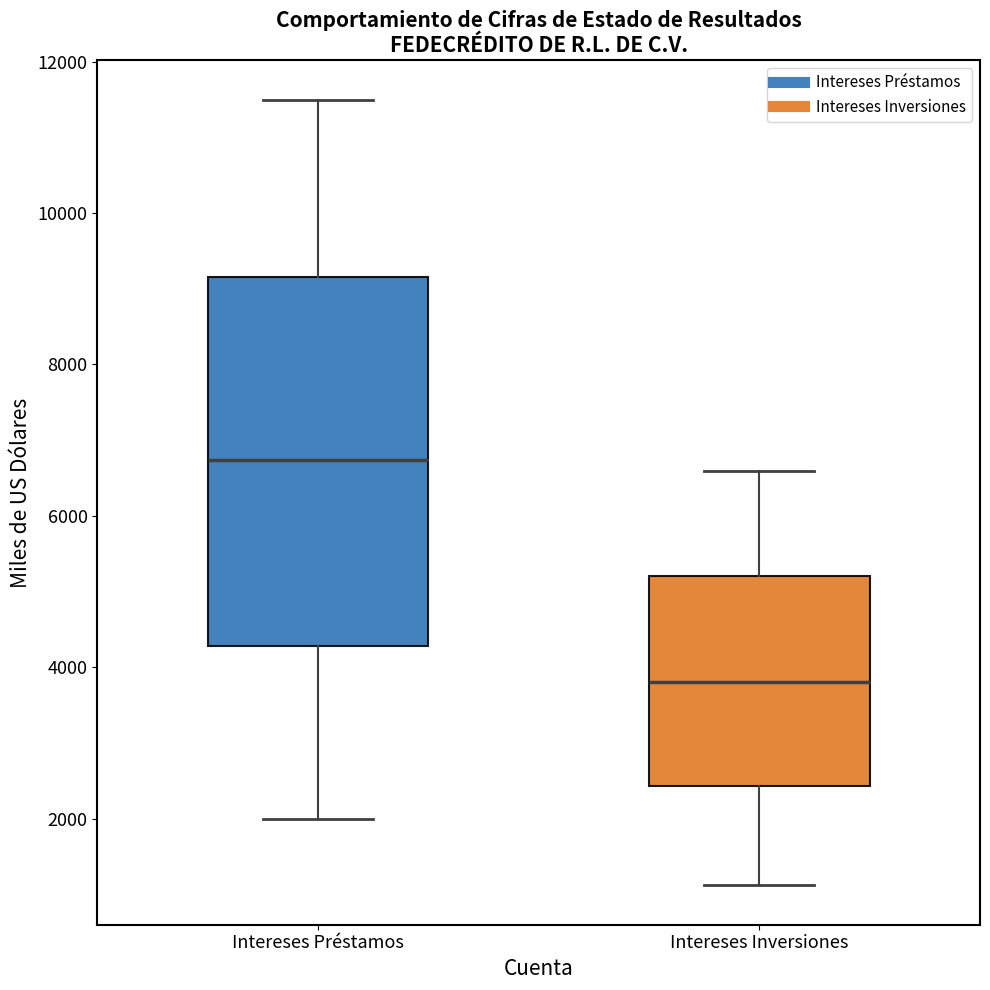

Reading left to right, transcribe this box plot: for each box, give where its median line is, the range the box spans, and where its two whiskers end, as read against the y-axis. The values are not printed on the chart, so give them approximately, as read against the axis.

Intereses Préstamos: median 6800, box 4200 to 9200, whiskers 2000 to 11400
Intereses Inversiones: median 3800, box 2400 to 5200, whiskers 1200 to 6600